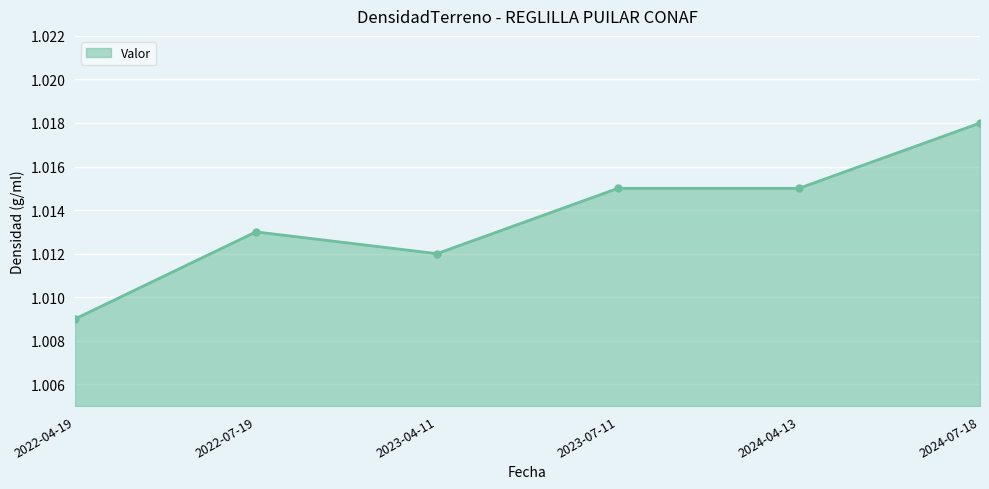

Where is the first local minimum?

2023-04-11